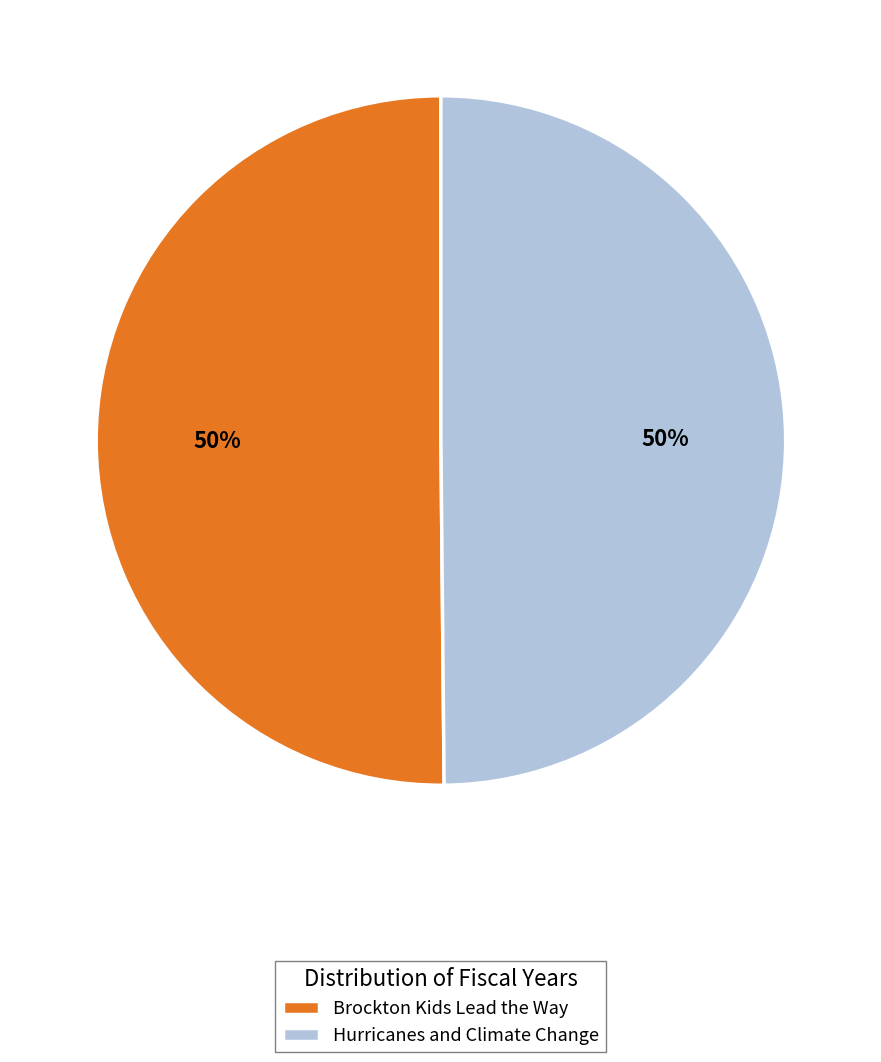

To the nearest percent, what percentage of the pie is Hurricanes and Climate Change?

50%